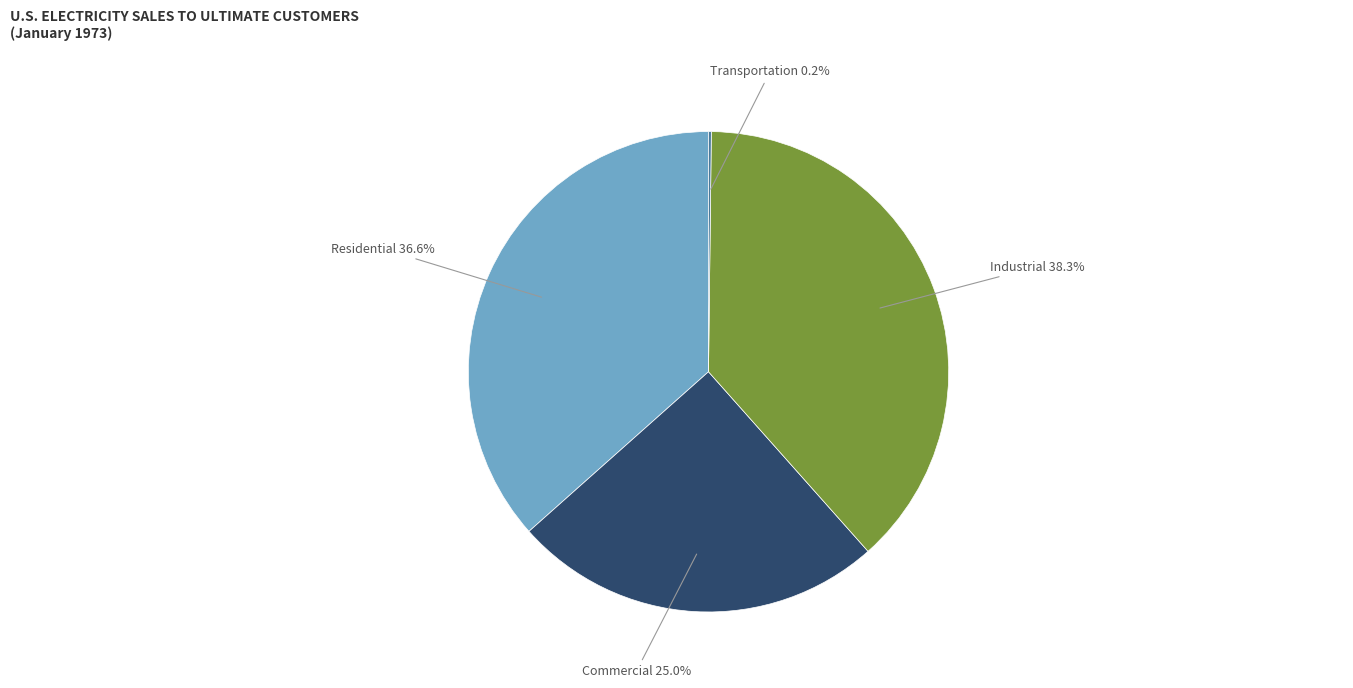

The Commercial slice represents 37% of the pie. True or false?

False